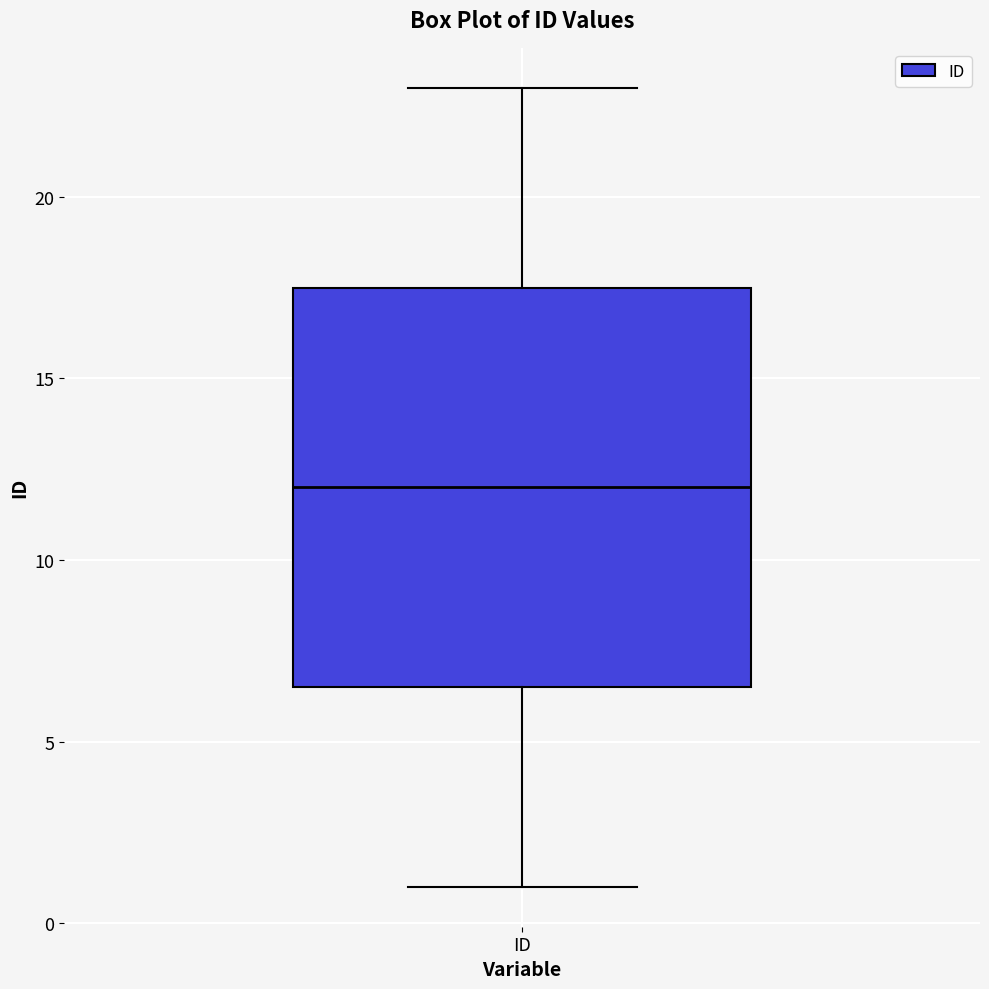

Where does the upper whisker of the box for ID end on the y-axis? The values are not printed on the chart, so give them approximately, as read against the axis.

23.0